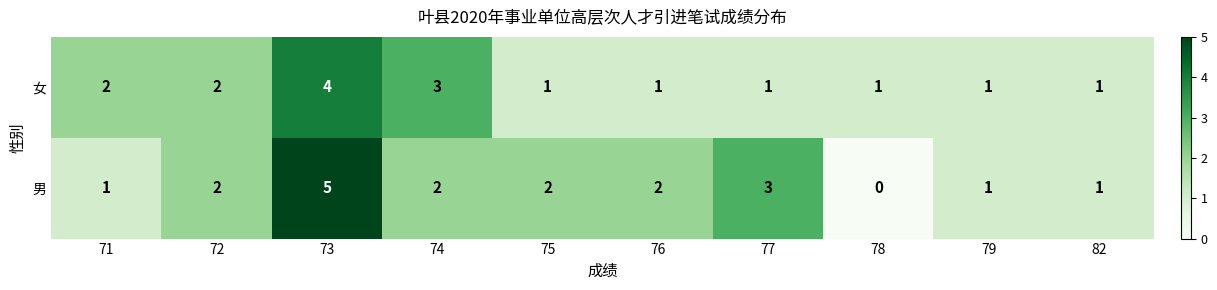

Reading left to right, extract all data points from this chart.

女: 2	2	4	3	1	1	1	1	1	1
男: 1	2	5	2	2	2	3	0	1	1